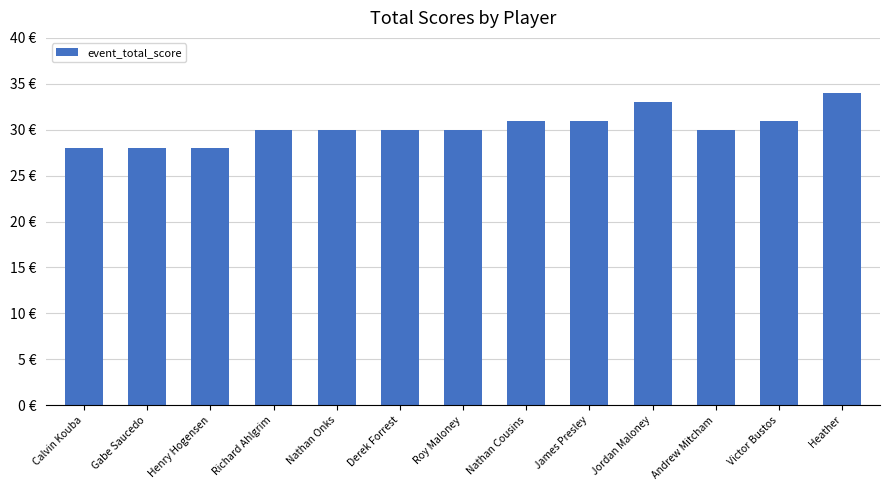

Does the chart contain any negative values?

No